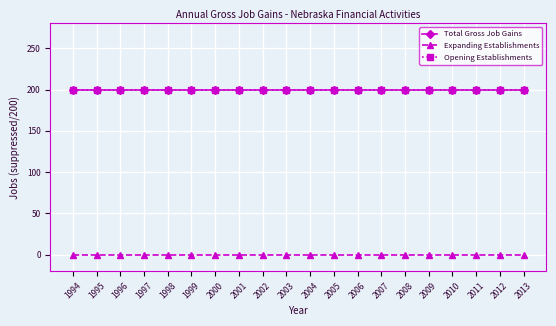

True or false: Opening Establishments and Expanding Establishments intersect in this chart.

False